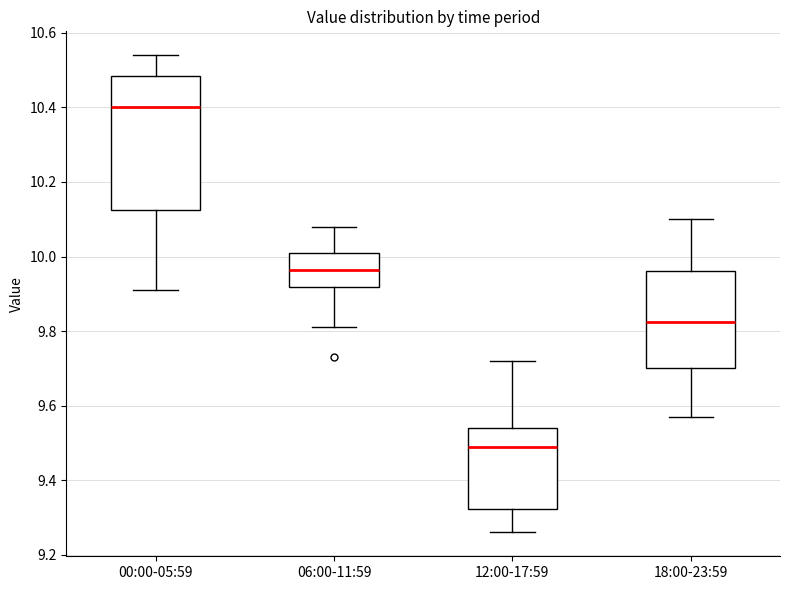

Where does the lower whisker of the box for 18:00-23:59 end on the y-axis? The values are not printed on the chart, so give them approximately, as read against the axis.

9.58